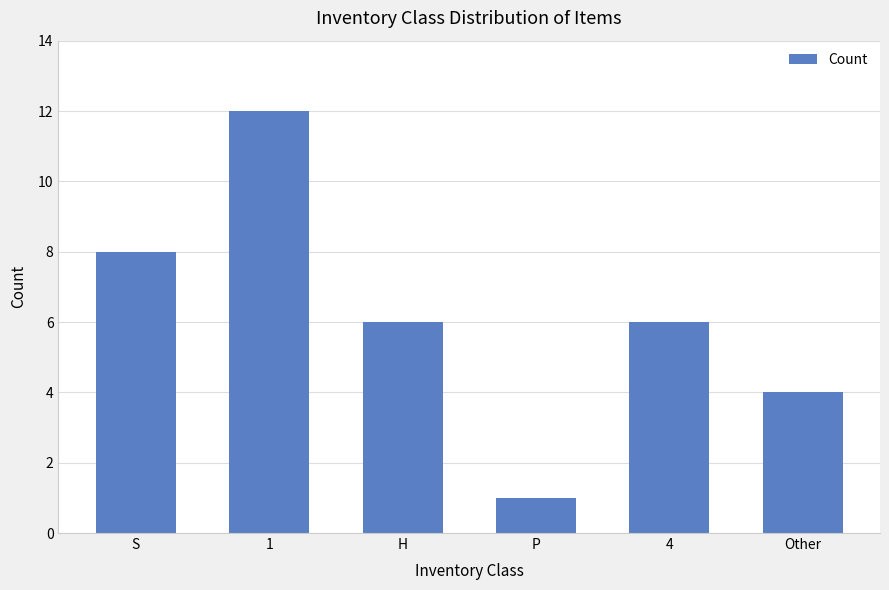

At which category does the chart reach its minimum across all series?

P